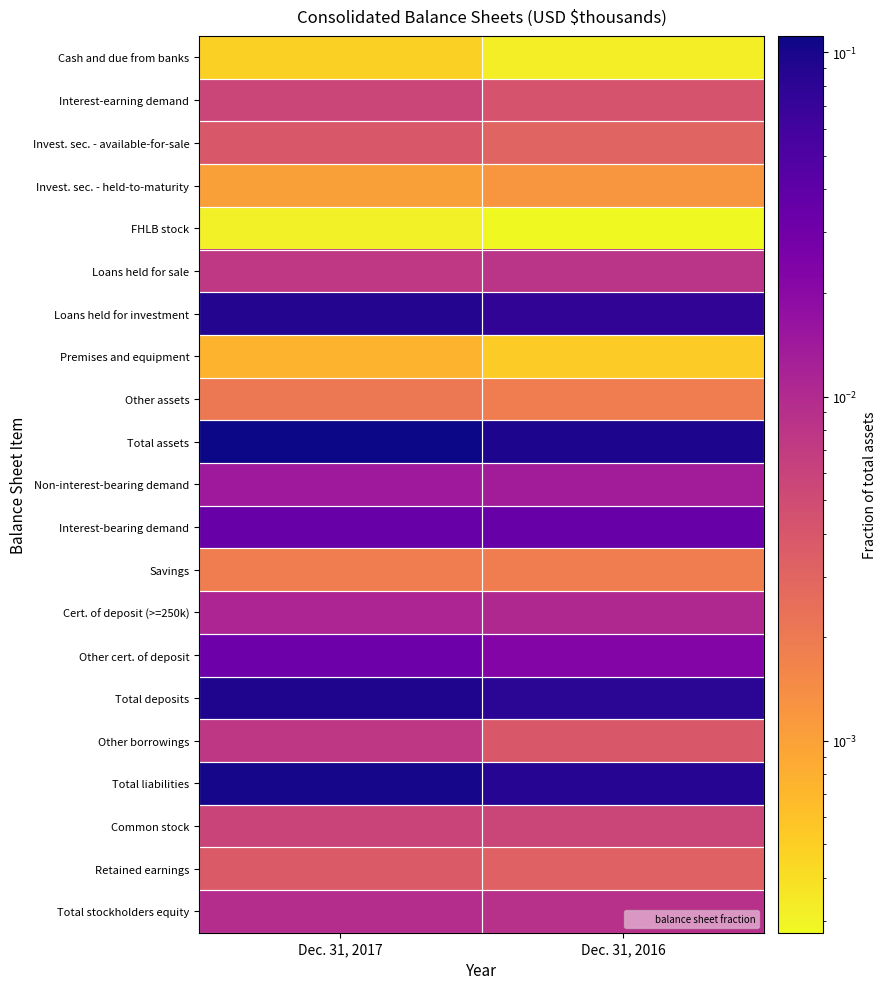

Rank the series at Dec. 31, 2016 from lowest to highest value.

FHLB stock, Cash and due from banks, Premises and equipment, Invest. sec. - held-to-maturity, Other assets, Savings, Invest. sec. - available-for-sale, Retained earnings, Other borrowings, Interest-earning demand, Common stock, Loans held for sale, Total stockholders equity, Cert. of deposit (>=250k), Non-interest-bearing demand, Other cert. of deposit, Interest-bearing demand, Loans held for investment, Total deposits, Total liabilities, Total assets